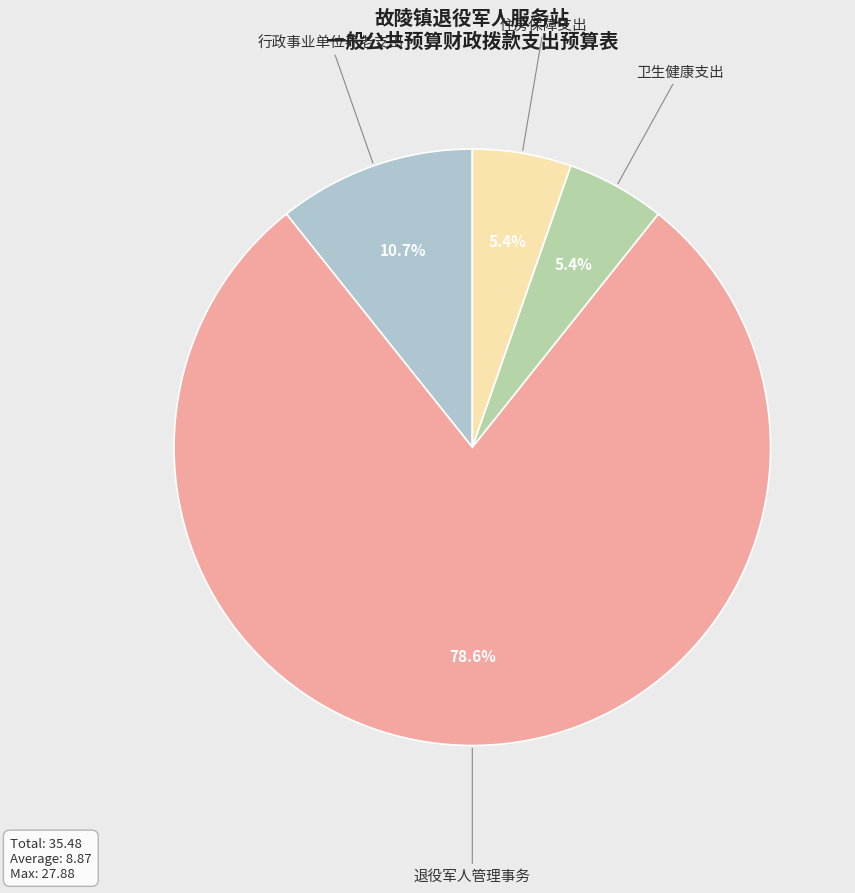

To the nearest percent, what is the combined percentage of 退役军人管理事务 and 行政事业单位养老支出?

89%